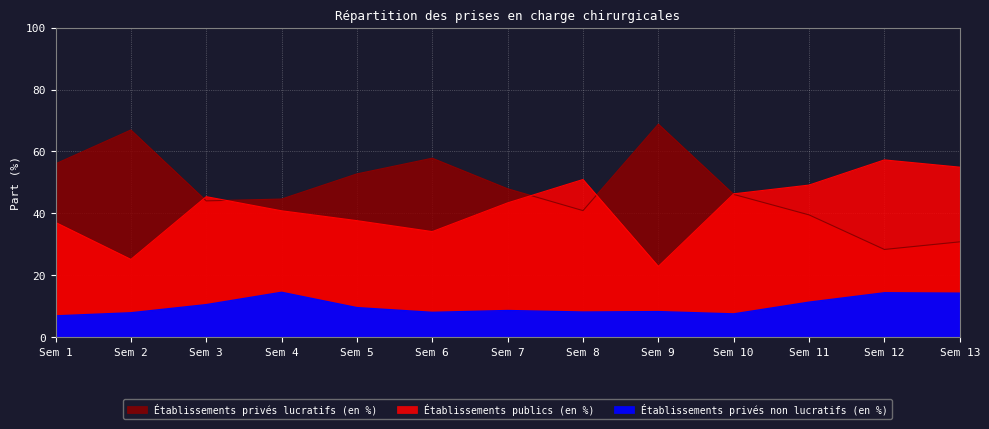

Reading right to left, extract all data points from this chart.

Établissements publics (en %): 54.9	57.3	49.1	46.3	22.9	51.0	43.4	34.1	37.7	40.8	45.4	25.1	37.1
Établissements privés non lucratifs (en %): 14.2	14.4	11.3	7.5	8.3	8.2	8.6	8.1	9.6	14.5	10.5	7.9	6.9
Établissements privés lucratifs (en %): 30.8	28.4	39.5	46.1	68.8	40.9	48.0	57.8	52.8	44.6	44.0	67.0	56.0